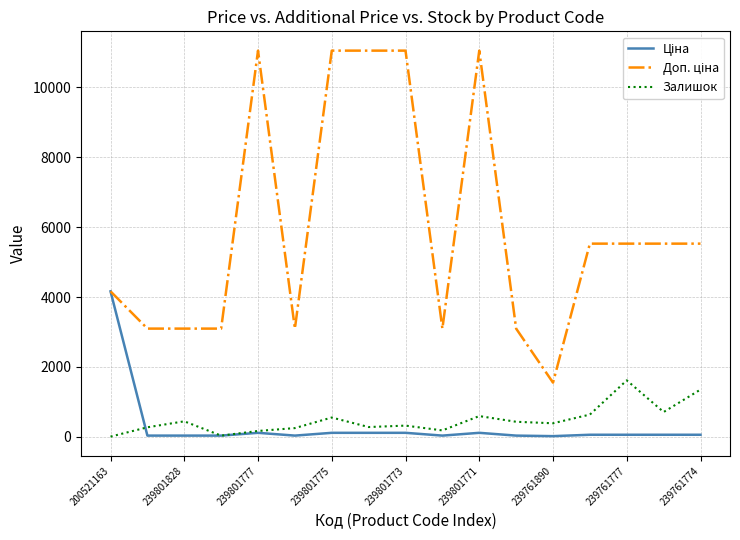

What is the maximum value shown in the chart?

11055.0